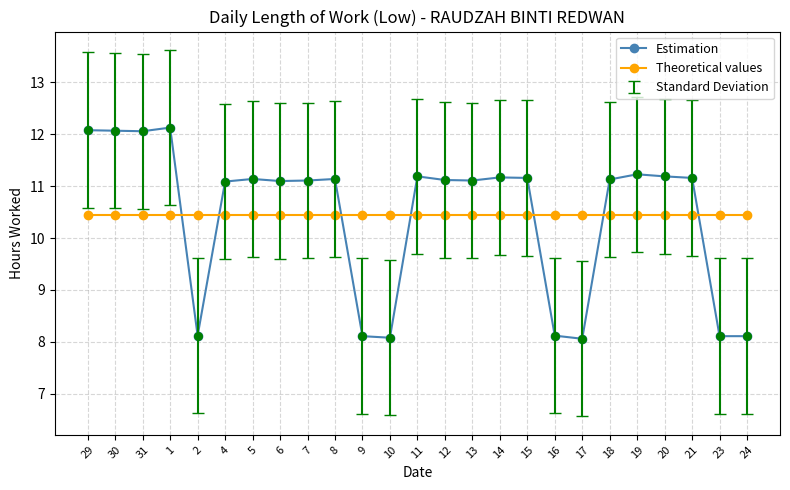

Is the value of Theoretical values at 13 greater than the value of Estimation at 19?

No